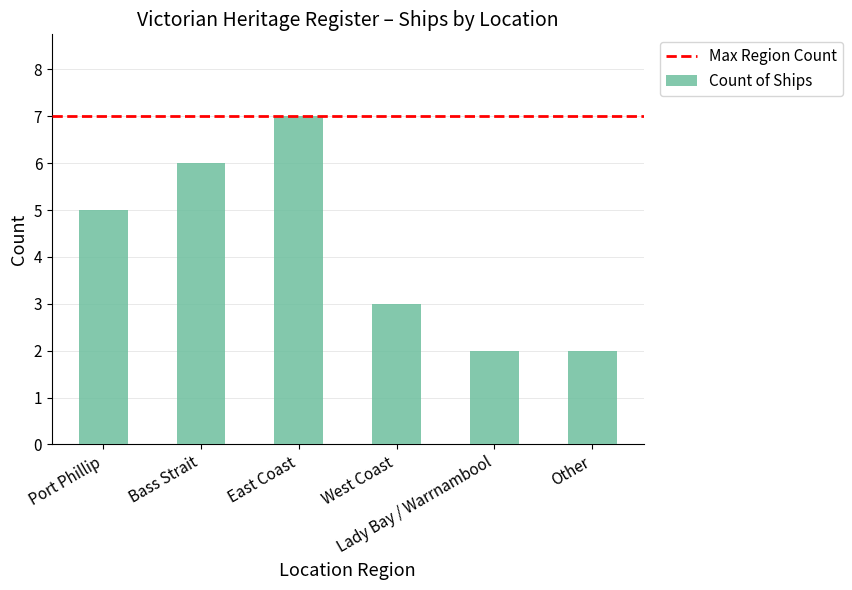

How many categories are shown in the chart?

6